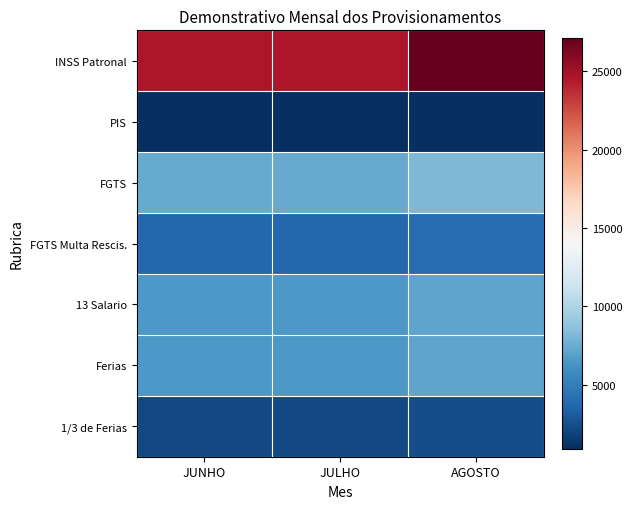

Which series has the widest spread of values?

INSS Patronal